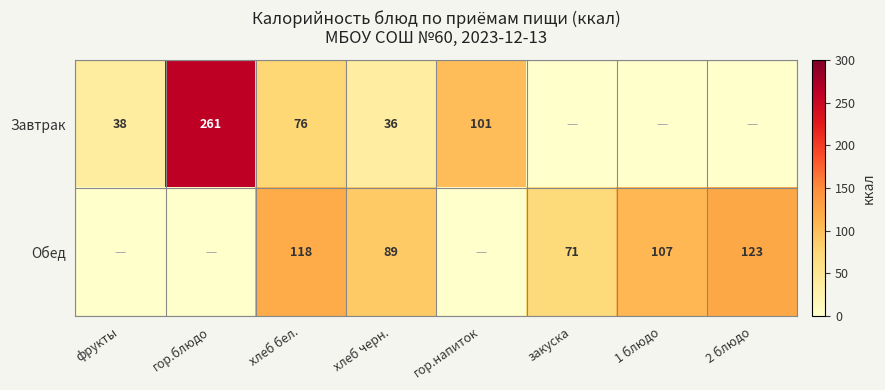

Is the value of Обед at хлеб бел. greater than the value of Завтрак at гор.блюдо?

No